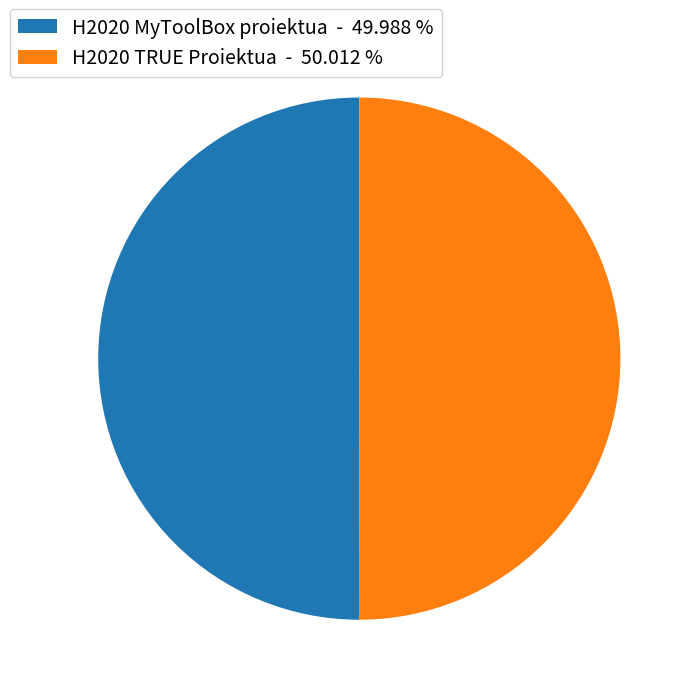

What is the ratio of the value at H2020 TRUE Proiektua - 50.012 % to the value at H2020 MyToolBox proiektua - 49.988 %?

1.0